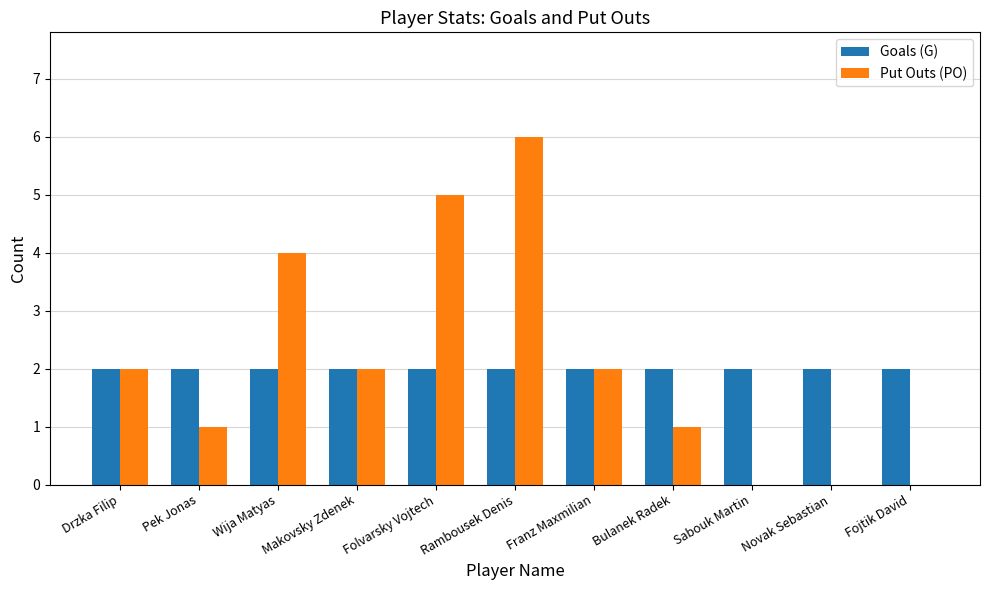

What is the highest value of the Goals (G) series?

2